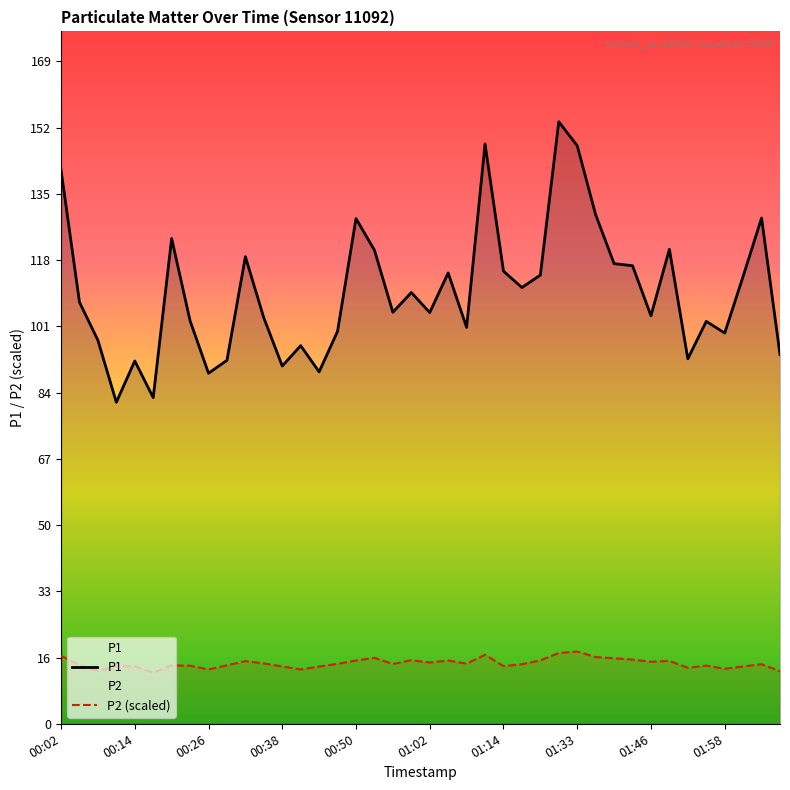

Does the chart display data point markers on the line(s)?

No